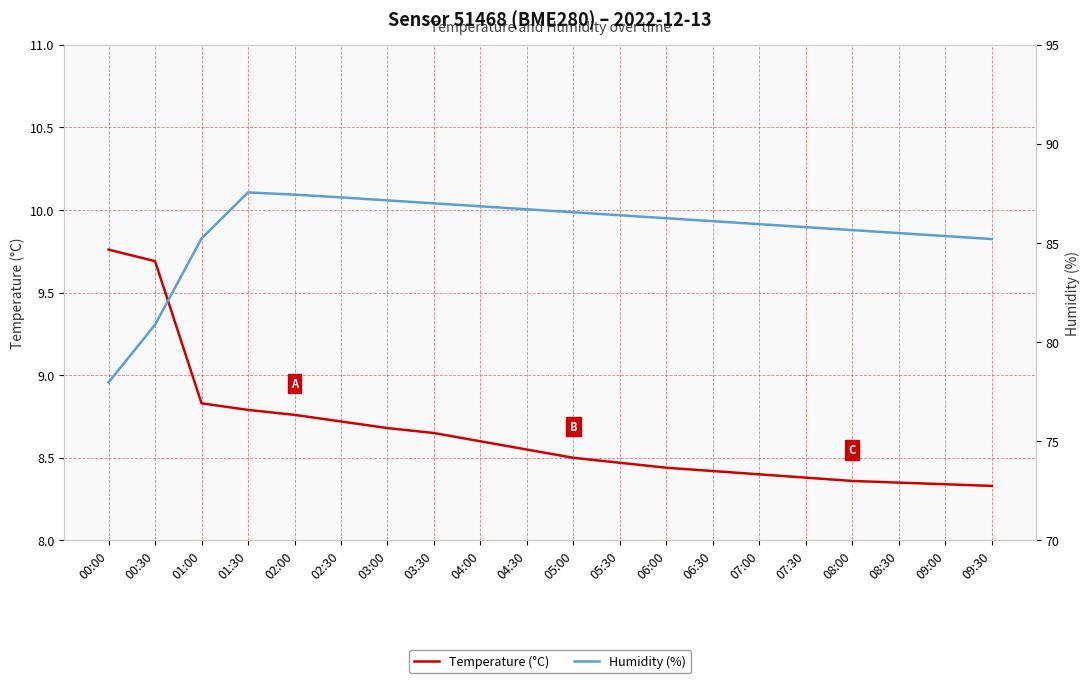

Is it true that Humidity (%) equals 41.8 at 05:00?

False